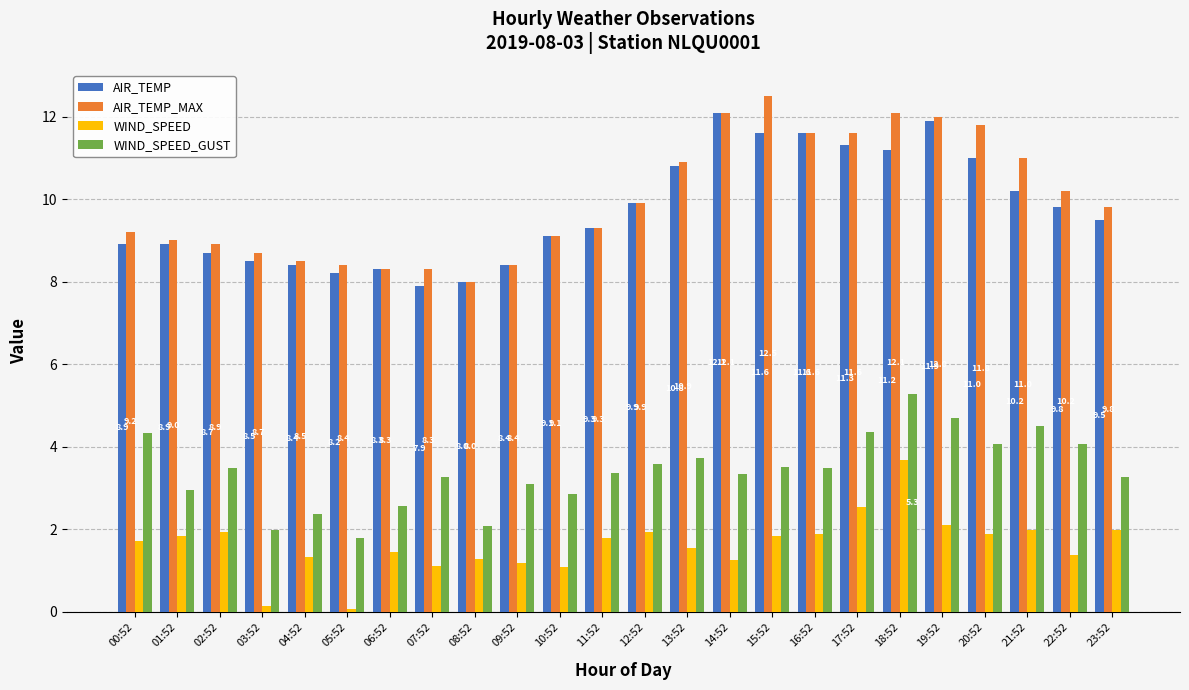

How many data points in AIR_TEMP are above 9?

14